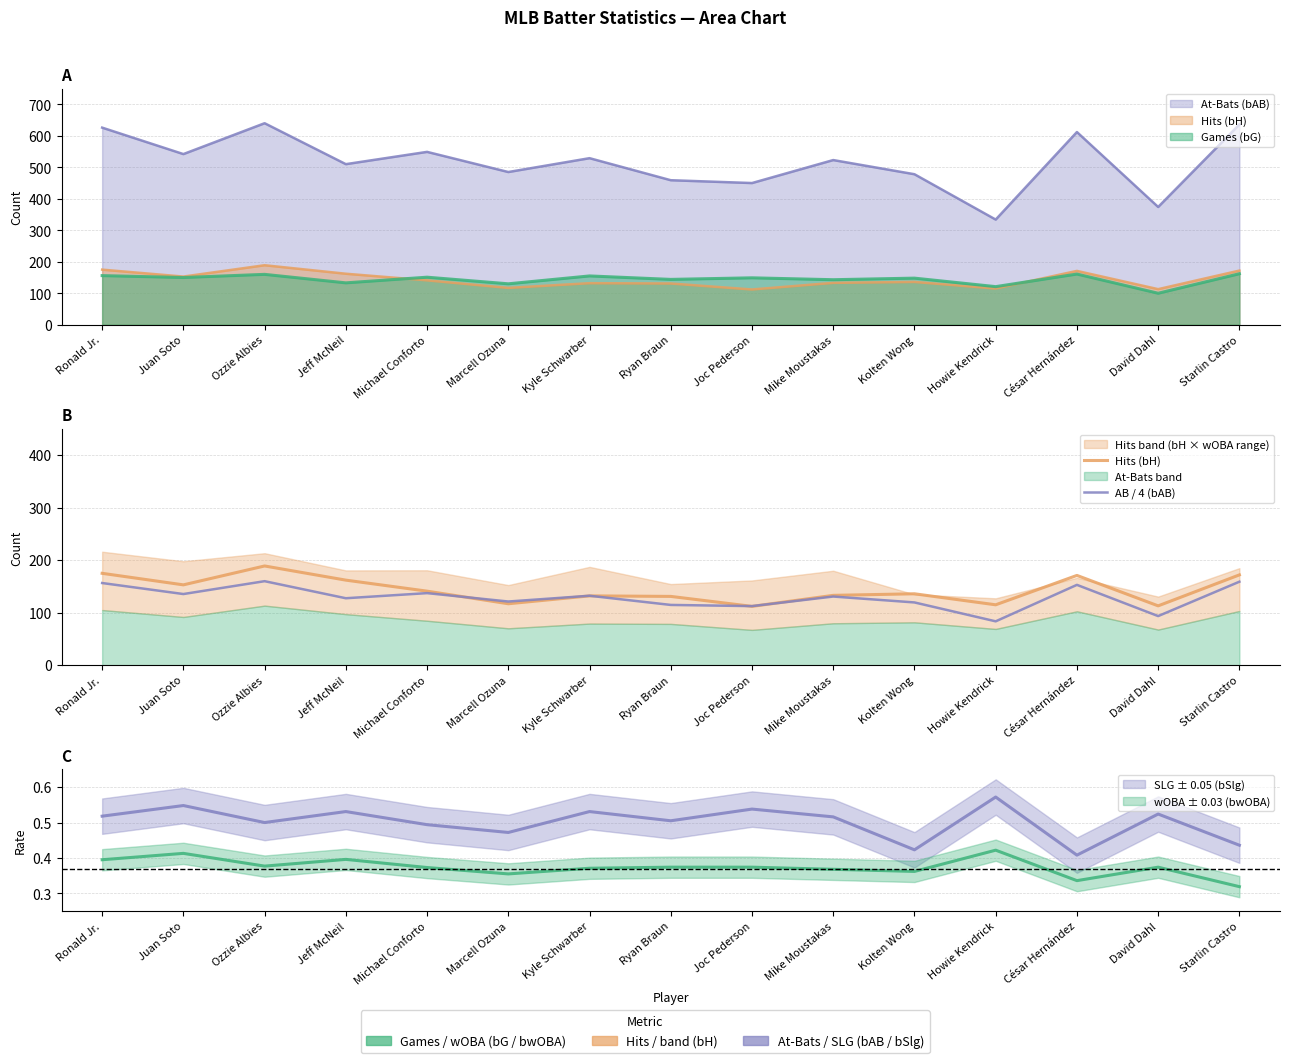

At how many categories does at least one series exceed 107?

15